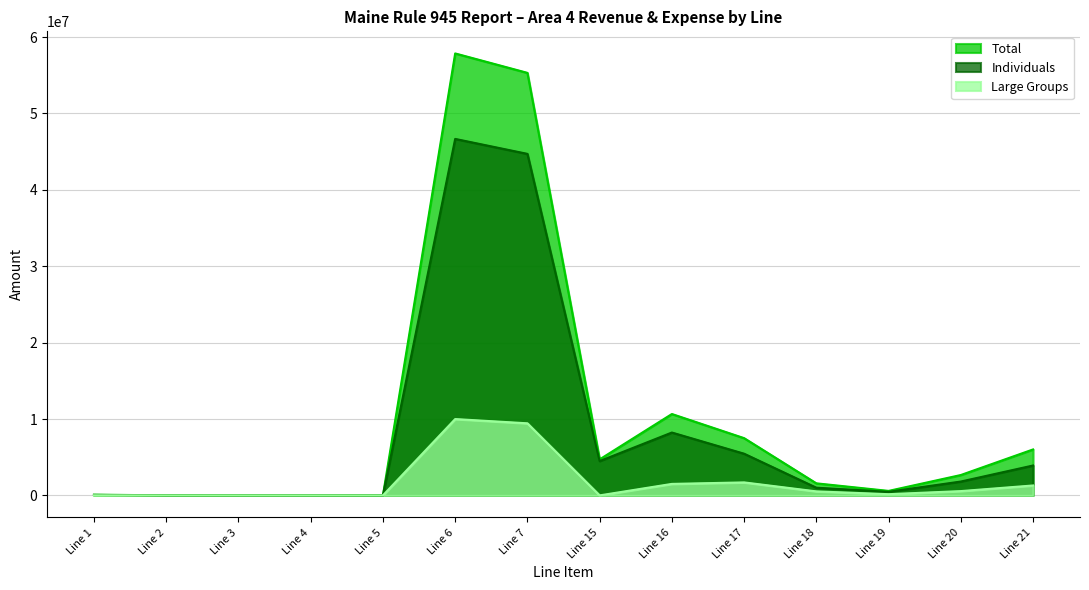

Which series has the largest total across all categories?

Total